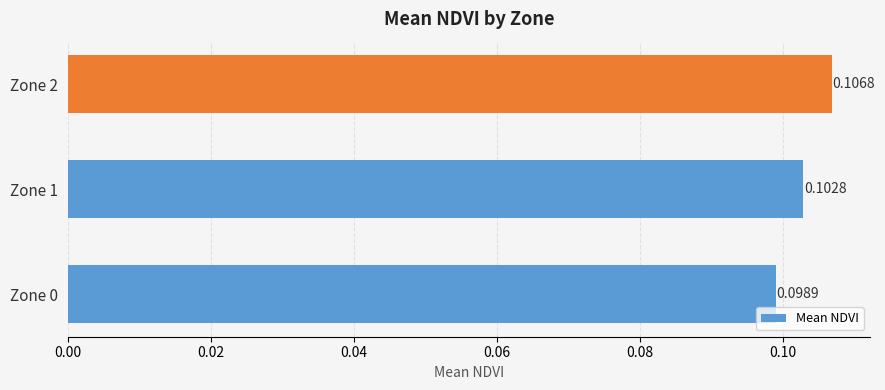

Which has a higher value, Zone 1 or Zone 0?

Zone 1